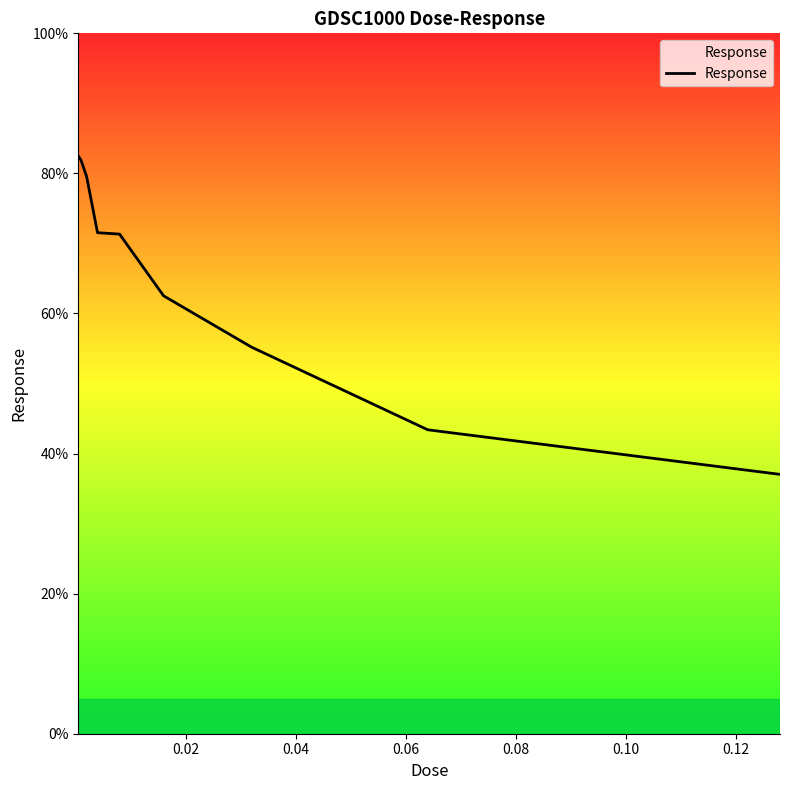

What is the greatest value displayed?

82.5